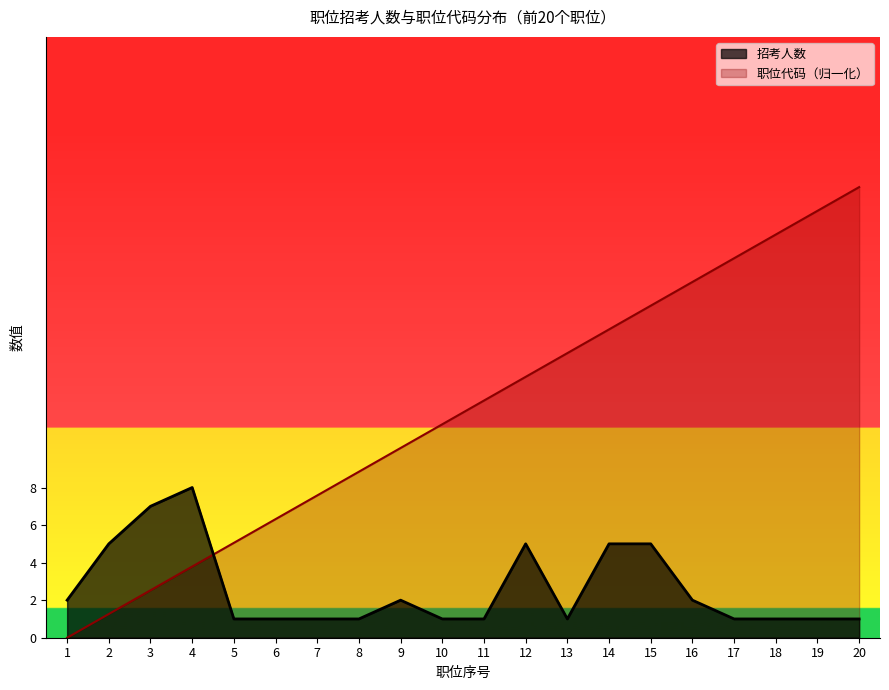

How many data points in 职位代码 are less than 12?

10